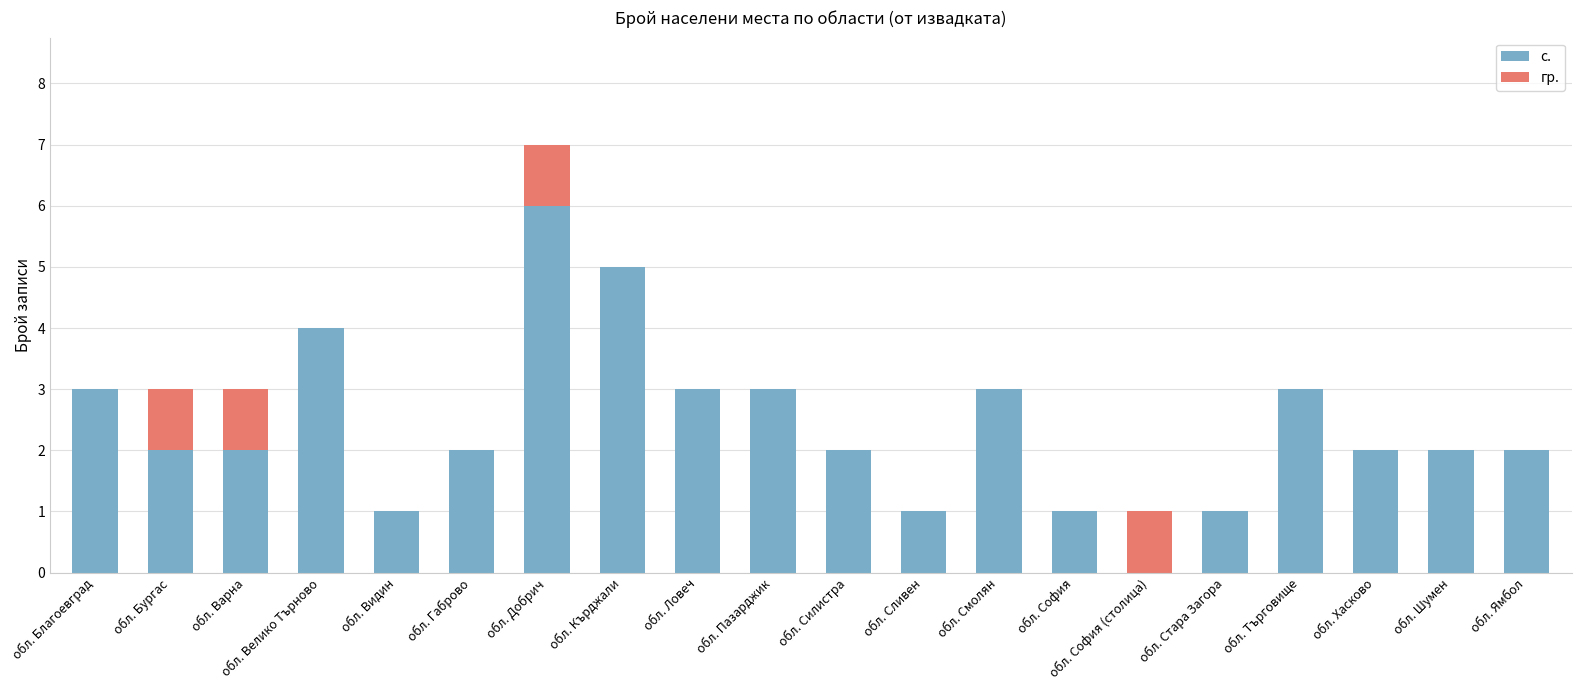

What are all the series names shown in the legend?

с., гр.